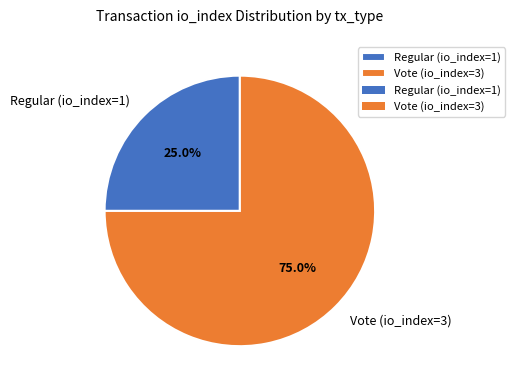

Between Vote (io_index=3) and Regular (io_index=1), which is larger?

Vote (io_index=3)